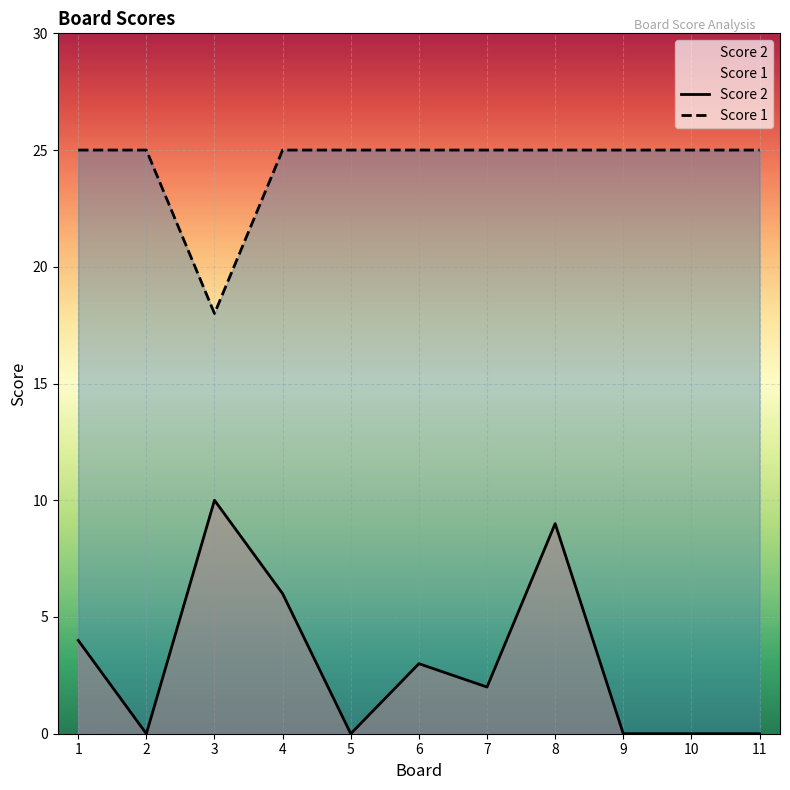

The Score 1 series shows 25 at 10. True or false?

True